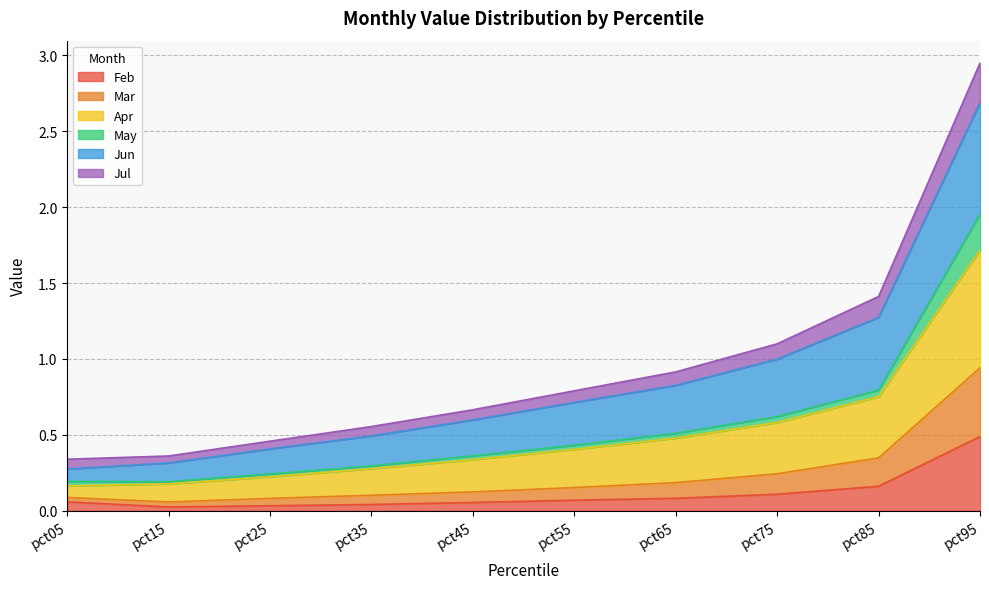

List the labels in order of Jul value, largest first.

pct95, pct85, pct75, pct65, pct55, pct45, pct35, pct05, pct25, pct15